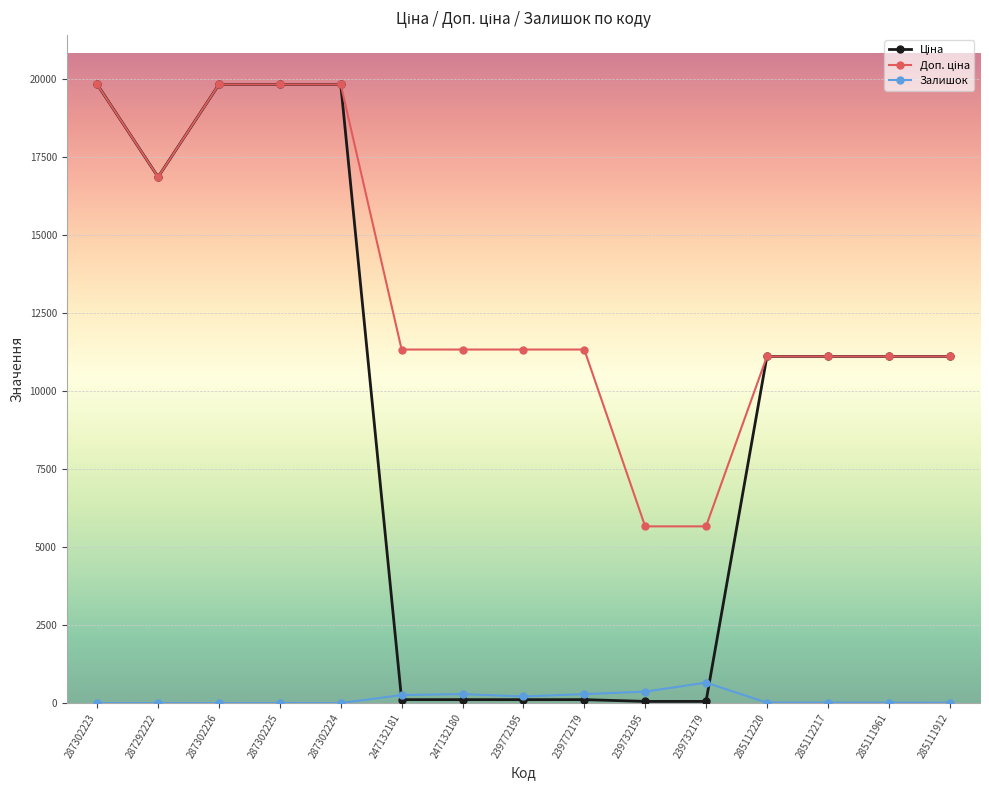

The Залишок series shows 17.0 at 285112217. True or false?

True